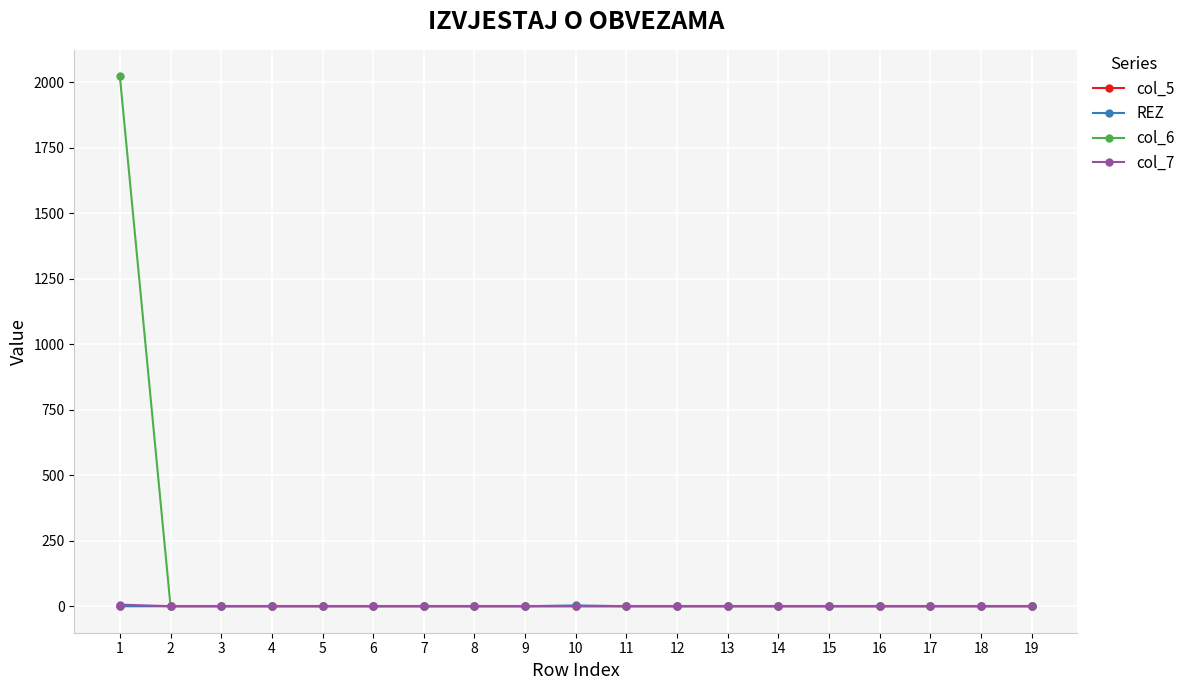

The value of REZ at 4 is 0. True or false?

True